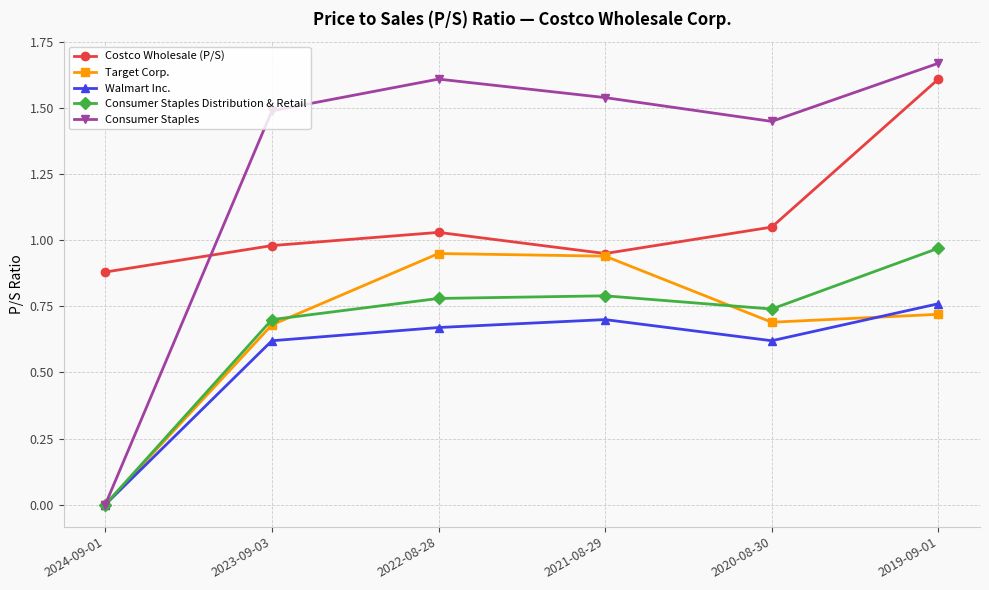

Which category has the lowest value in the Consumer Staples Distribution & Retail series?

2024-09-01